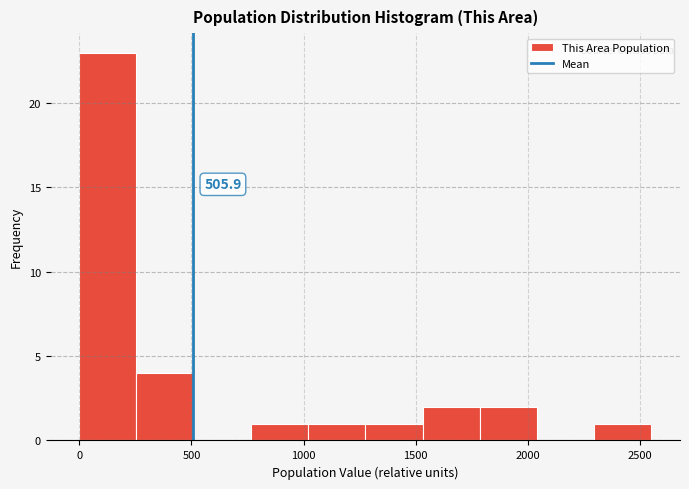

Over which range of the x-axis is the bar tallest?

0 to 255